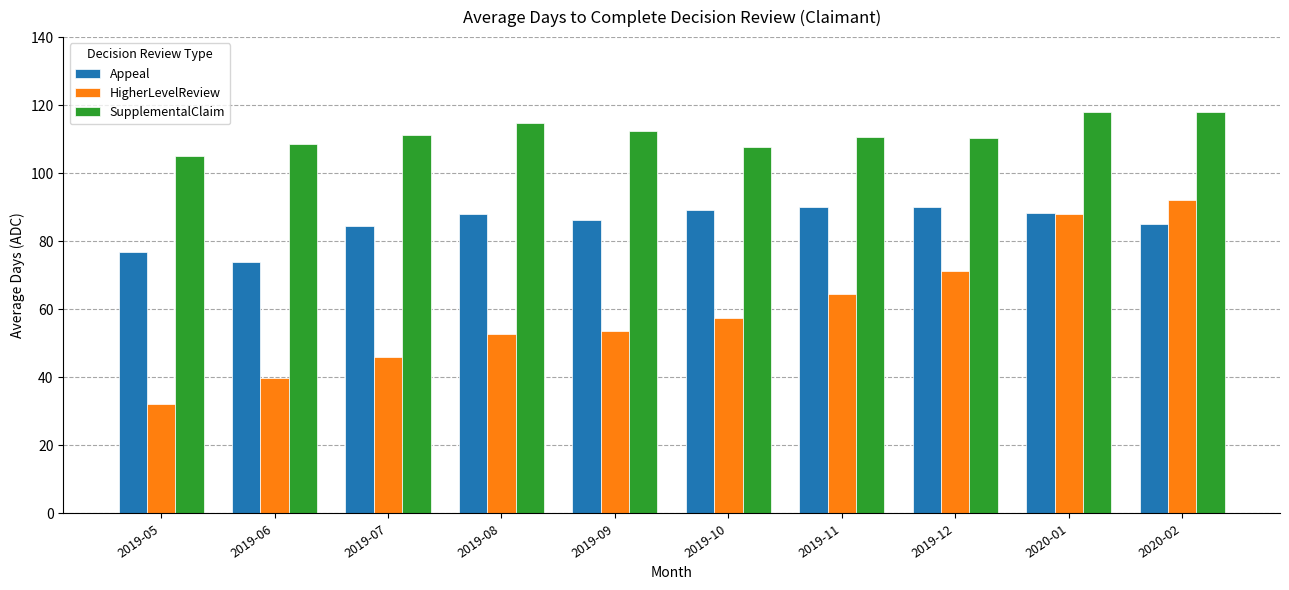

How many series are shown in this chart?

3